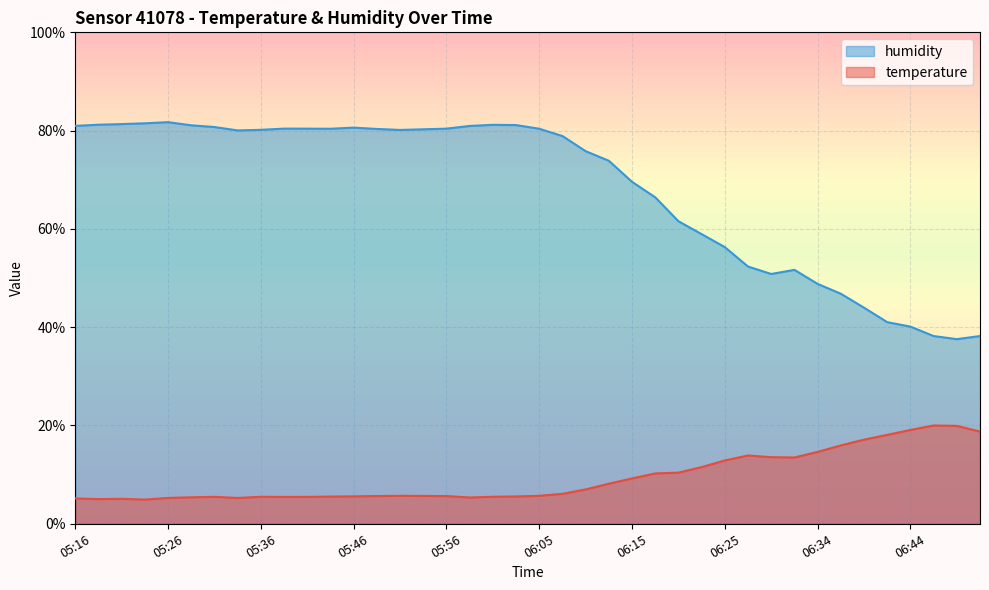

Does the chart display data point markers on the line(s)?

No